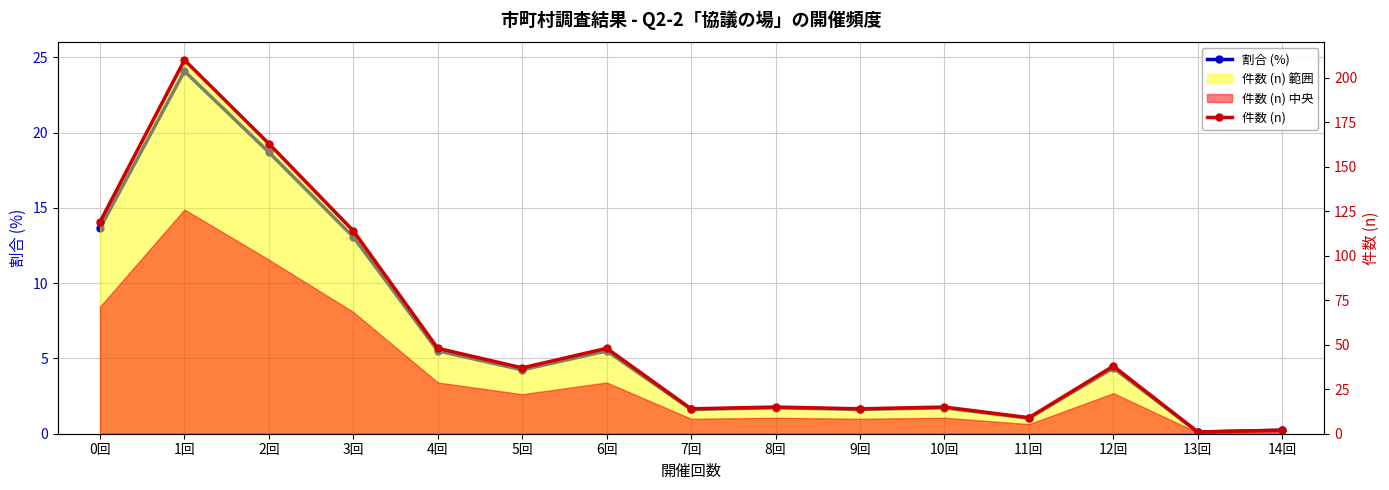

Where is the first local maximum for 件数 (n)?

1回